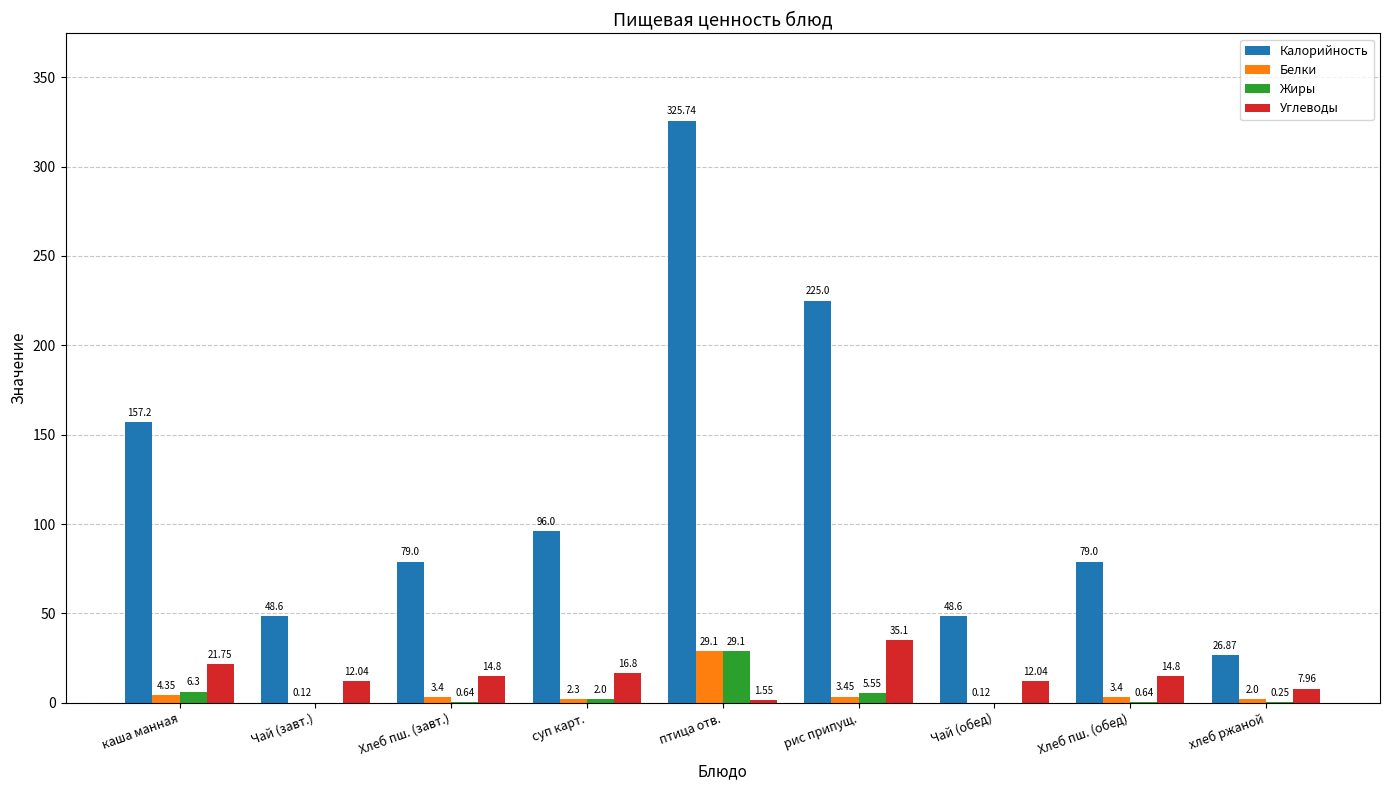

Where is Углеводы nearest to the value 18?

суп карт.